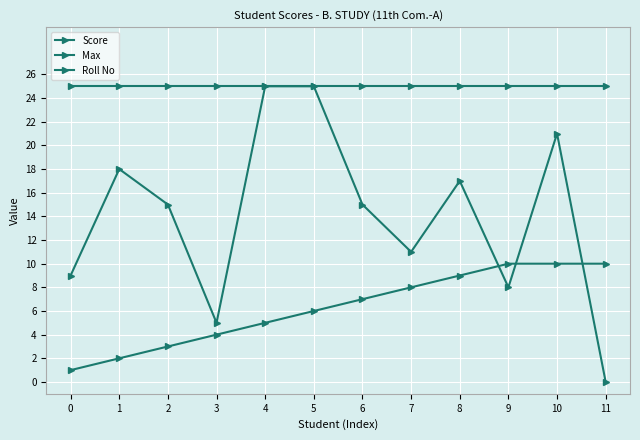

Is it true that Score equals 17 at 8?

True